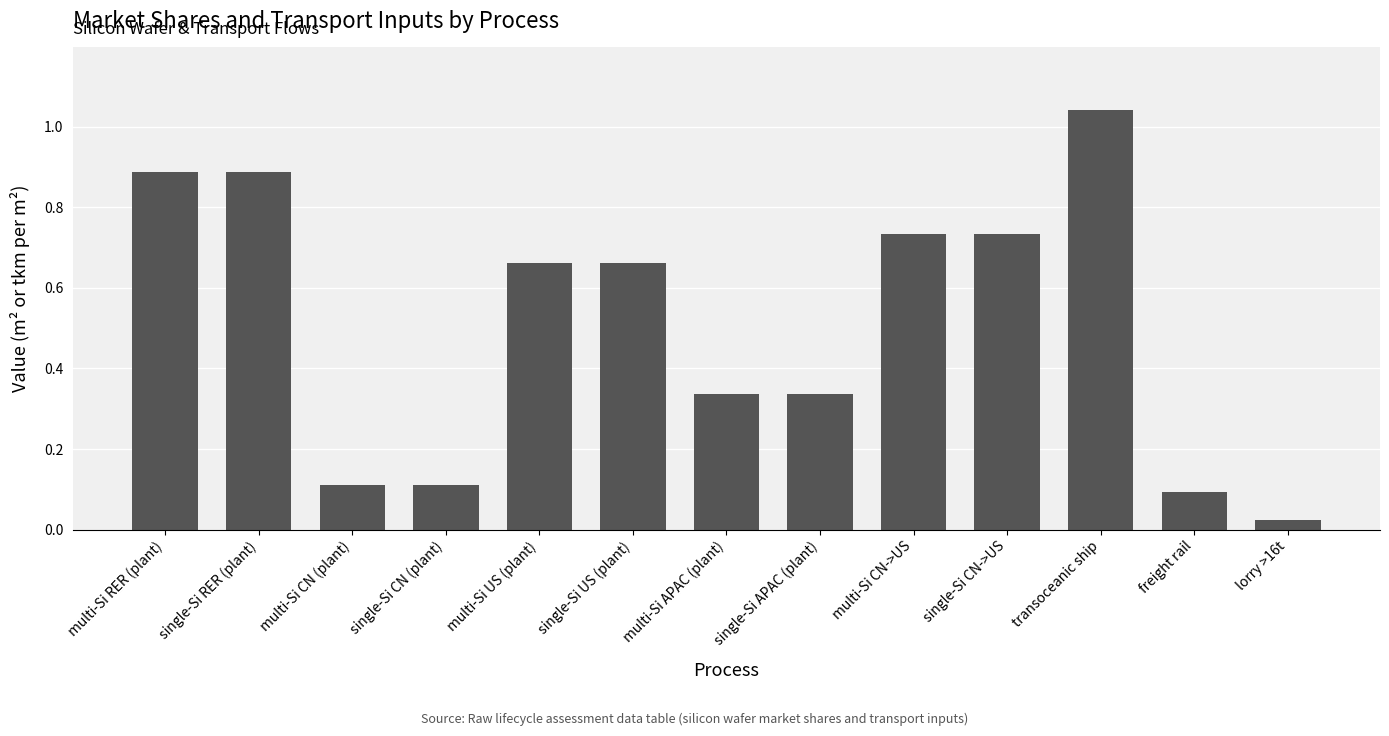

What is the label of the 10th bar from the left?

single-Si CN->US